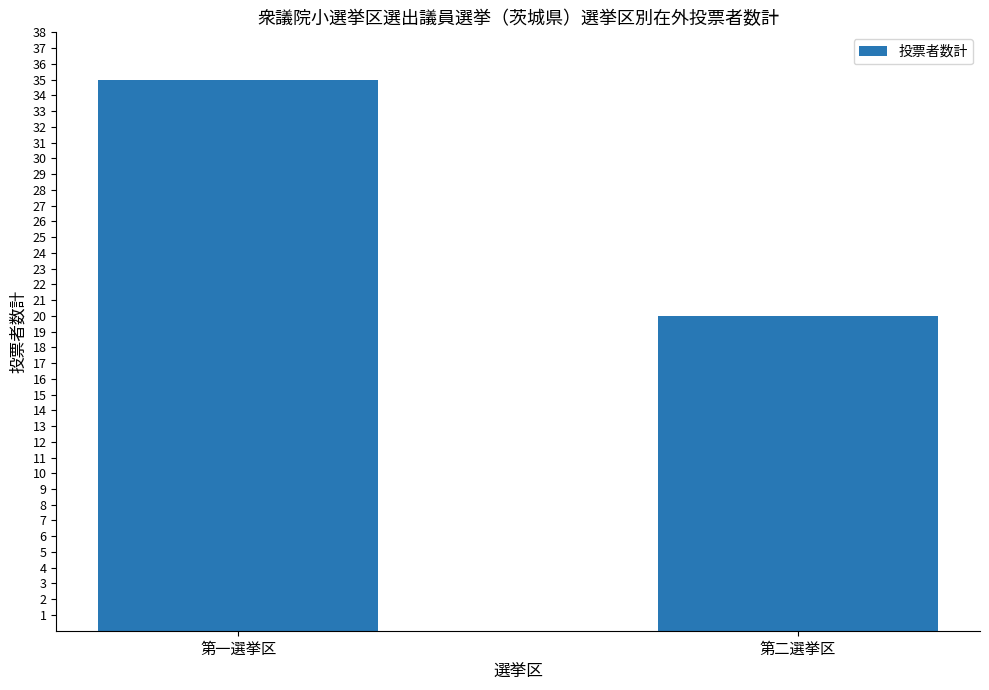

The chart shows a value of 20 at 第二選挙区. True or false?

True